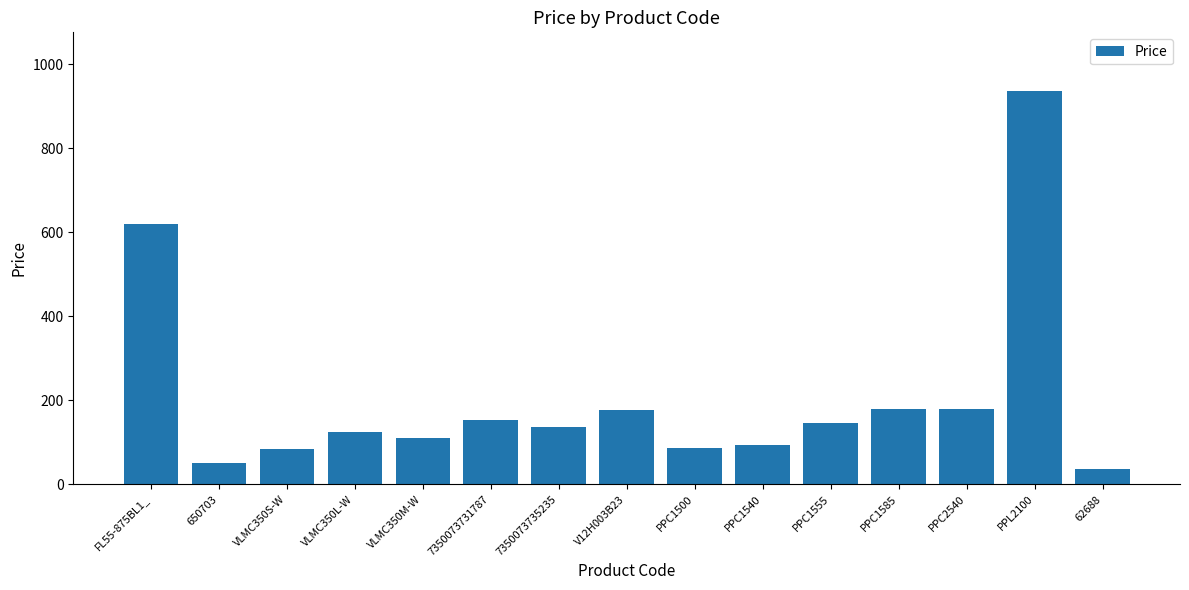

Are the bars grouped side by side (vs. stacked)?

No